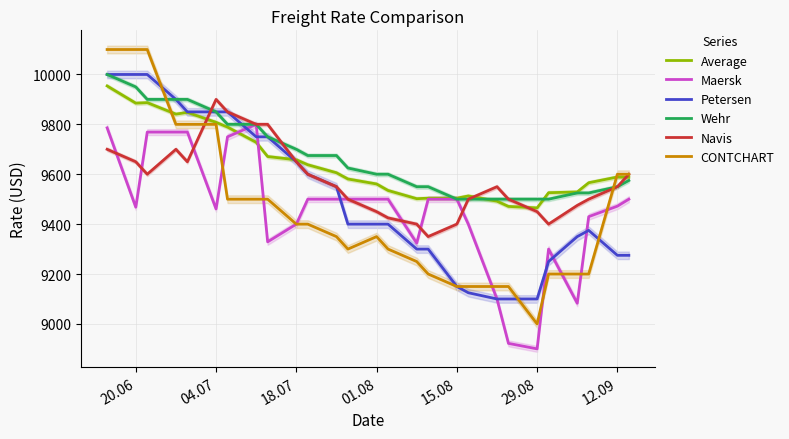

What is the value of the CONTCHART point at the 23rd from the left?

9200